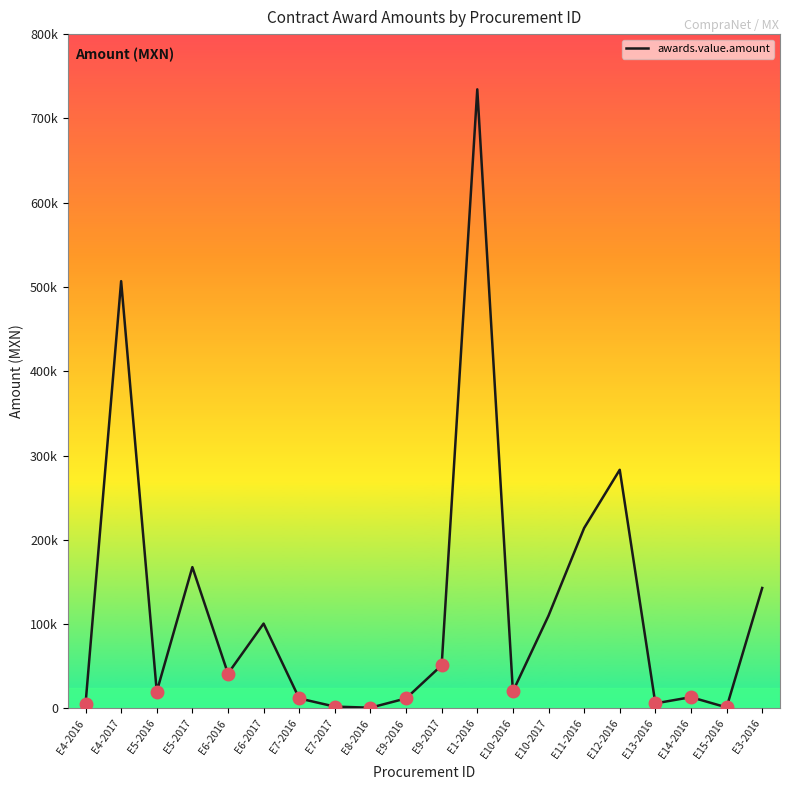

Does the chart have visible grid lines?

No